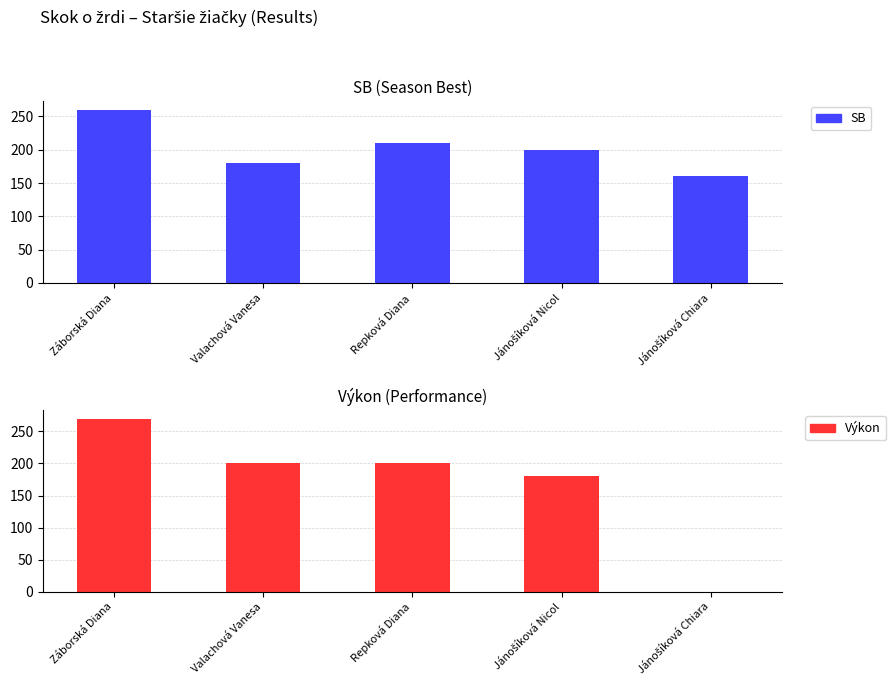

Between Jánošíková Nicol and Valachová Vanesa, which is larger?

Jánošíková Nicol